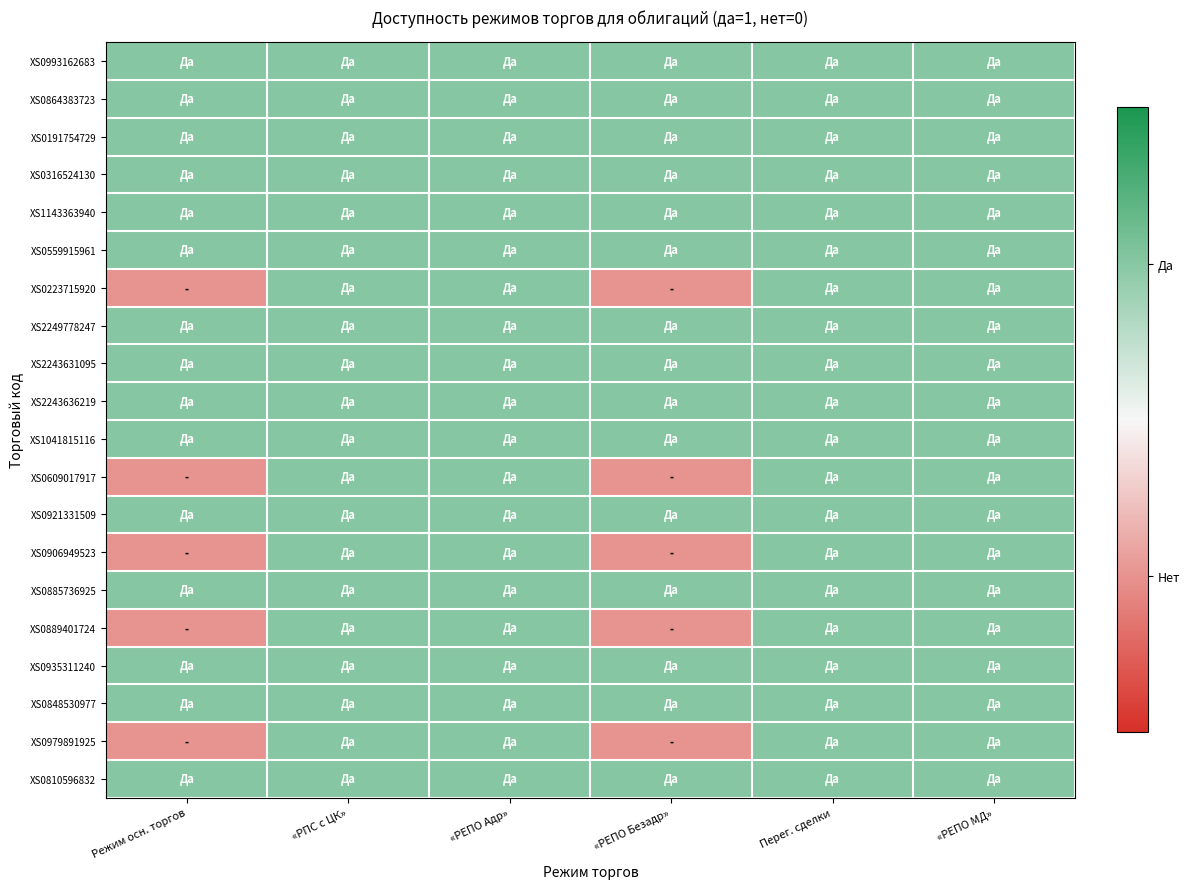

At which category is the sum across all series the highest?

«PПC с ЦК»